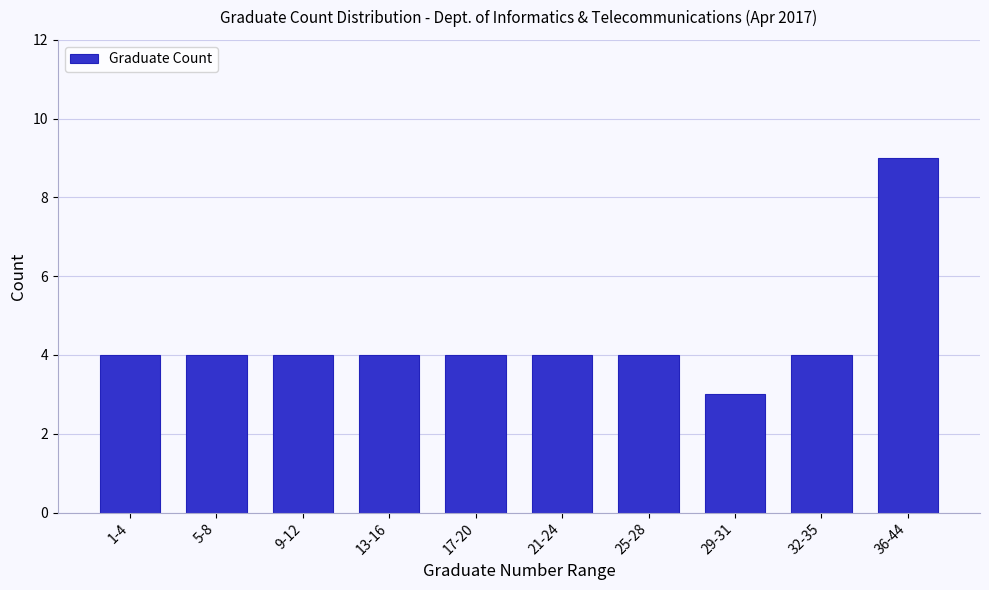

Reading right to left, extract all data points from this chart.

9	4	3	4	4	4	4	4	4	4